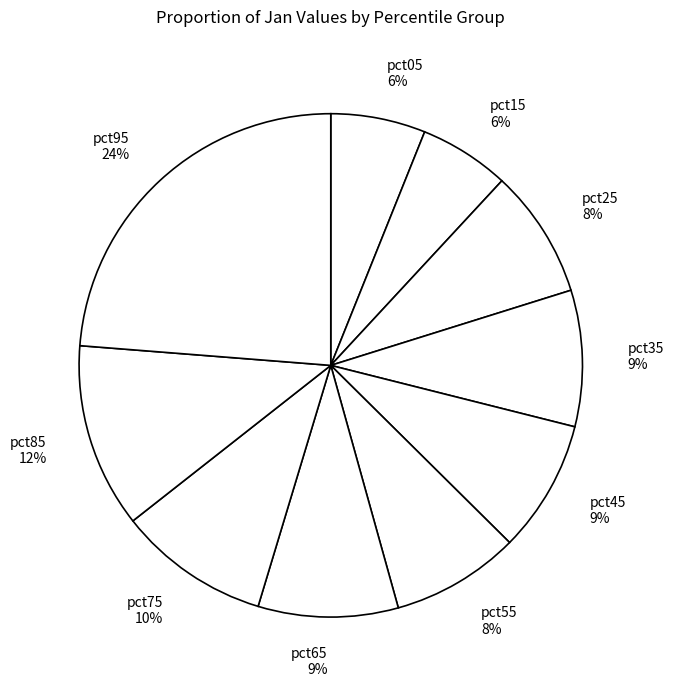

To the nearest percent, what portion does pct95 represent?

24%